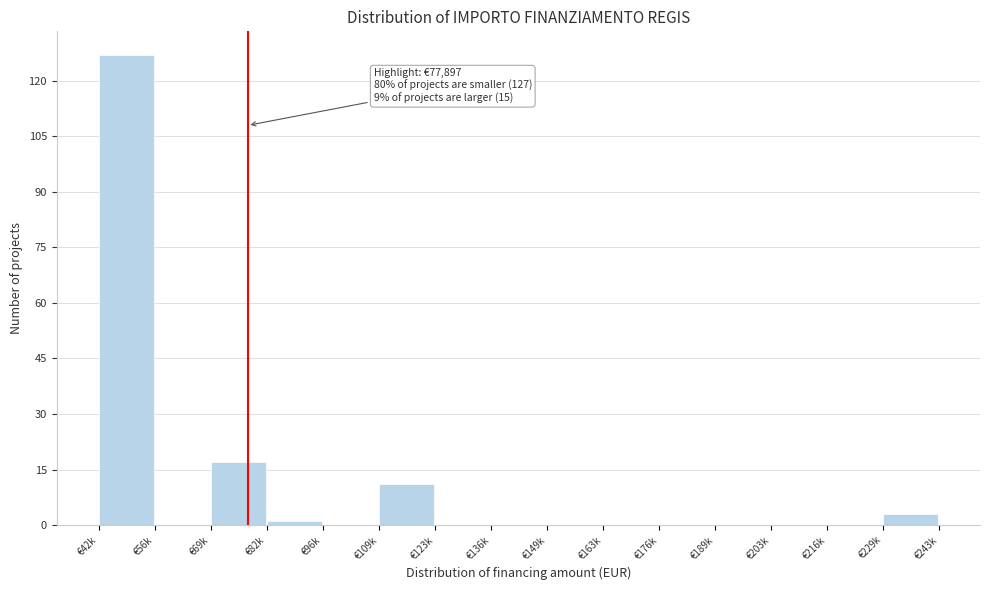

Reading left to right, extract all data points from this chart.

€42k=127	€56k=0	€69k=17	€82k=1	€96k=0	€109k=11	€123k=0	€136k=0	€149k=0	€163k=0	€176k=0	€189k=0	€203k=0	€216k=0	€229k=3